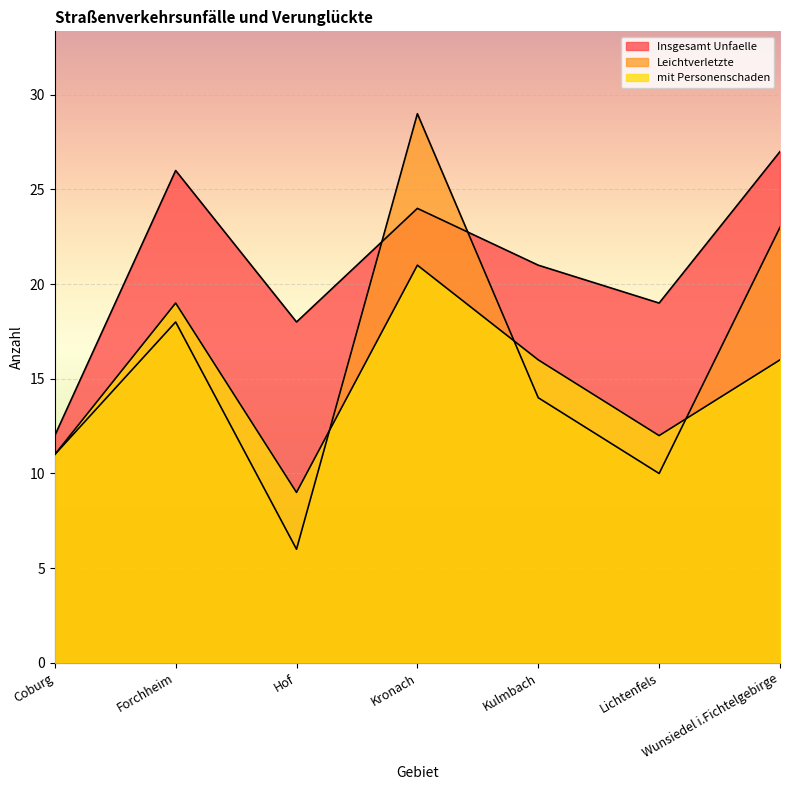

Reading right to left, what are all the values shown in this chart?

Insgesamt Unfaelle: 27	19	21	24	18	26	12
Leichtverletzte: 23	10	14	29	6	18	11
mit Personenschaden: 16	12	16	21	9	19	11